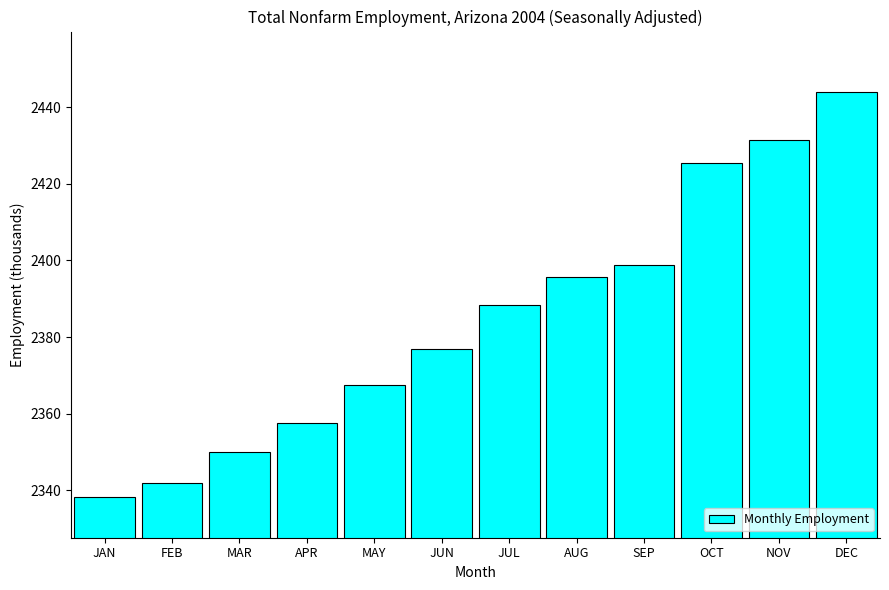

Reading right to left, list all the values displayed in this chart.

DEC=2443.9	NOV=2431.4	OCT=2425.5	SEP=2398.9	AUG=2395.8	JUL=2388.4	JUN=2377.0	MAY=2367.5	APR=2357.5	MAR=2349.9	FEB=2342.0	JAN=2338.2